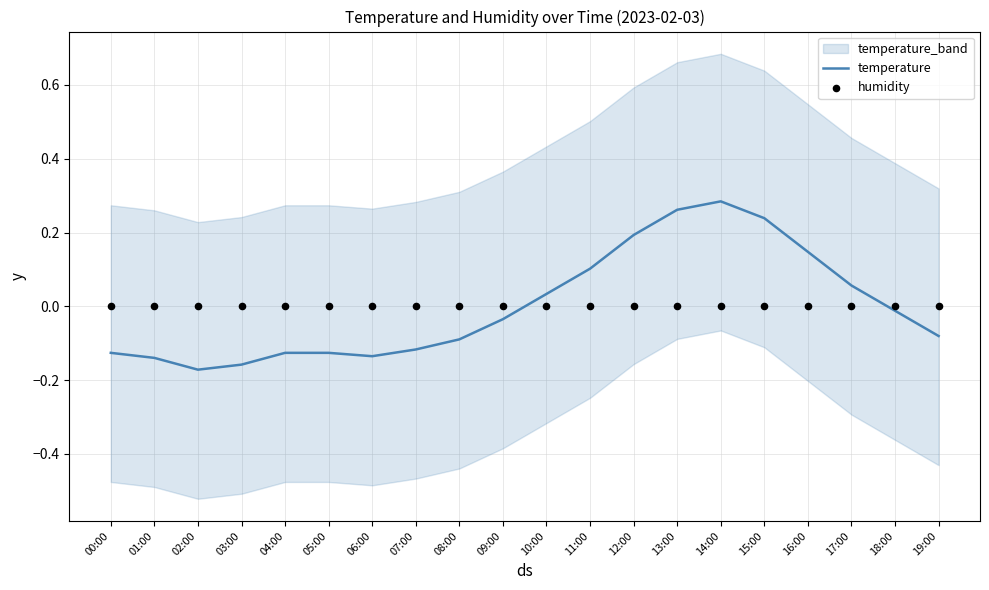

The temperature series shows 0.0 at 16:00. True or false?

False